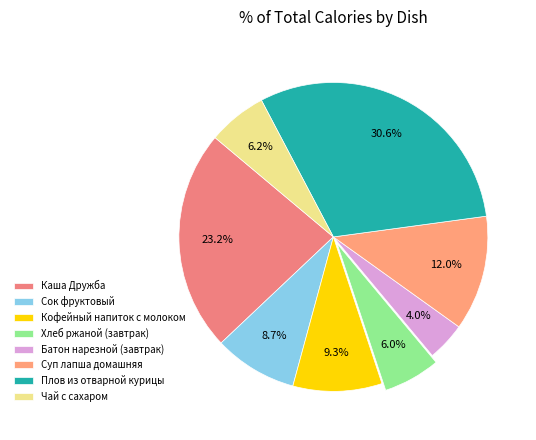

True or false: Сок фруктовый accounts for 22% of the total.

False